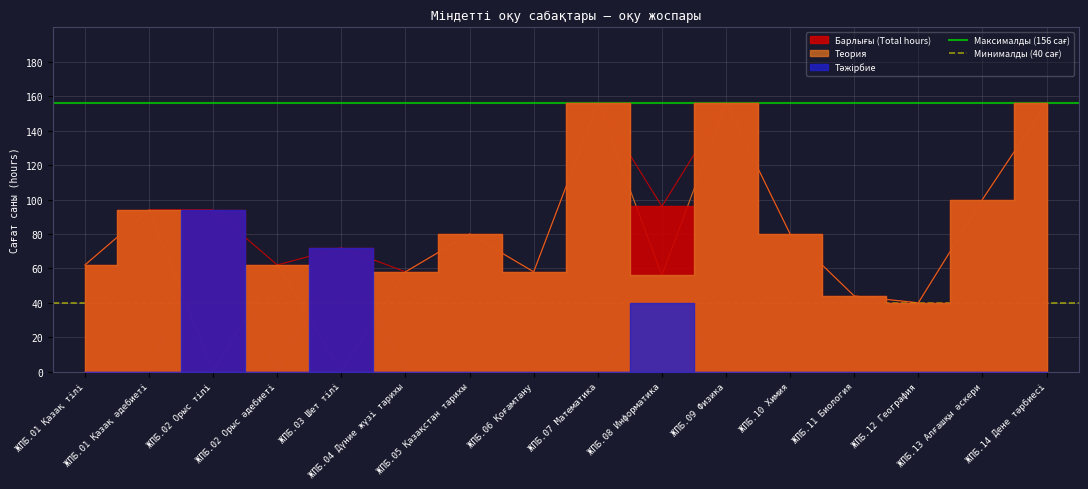

What position from the right is ЖПБ.01 Қазақ тілі?

2